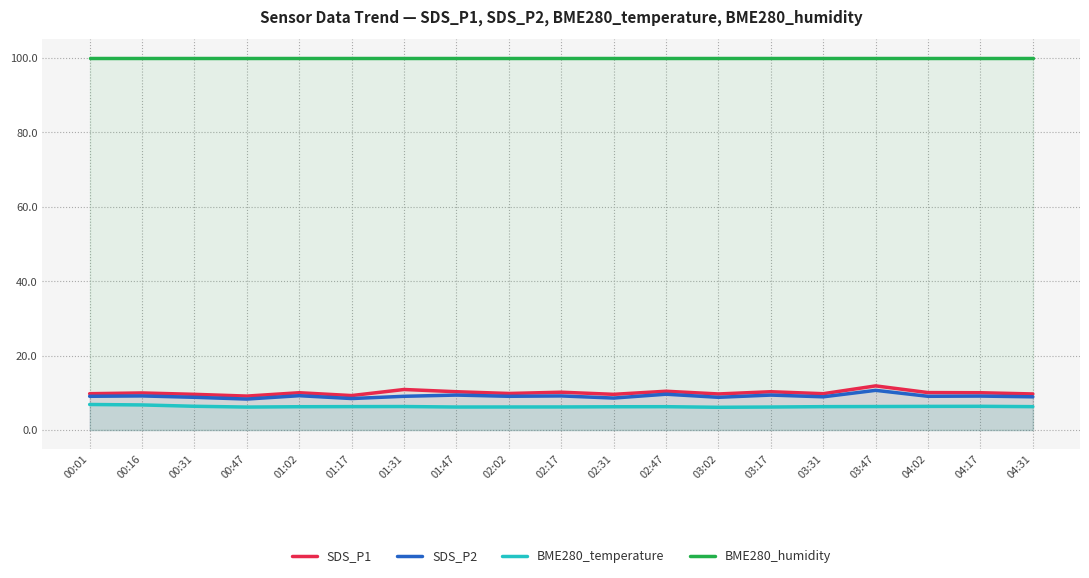

Is the value of BME280_temperature at 00:31 greater than the value of BME280_humidity at 04:02?

No